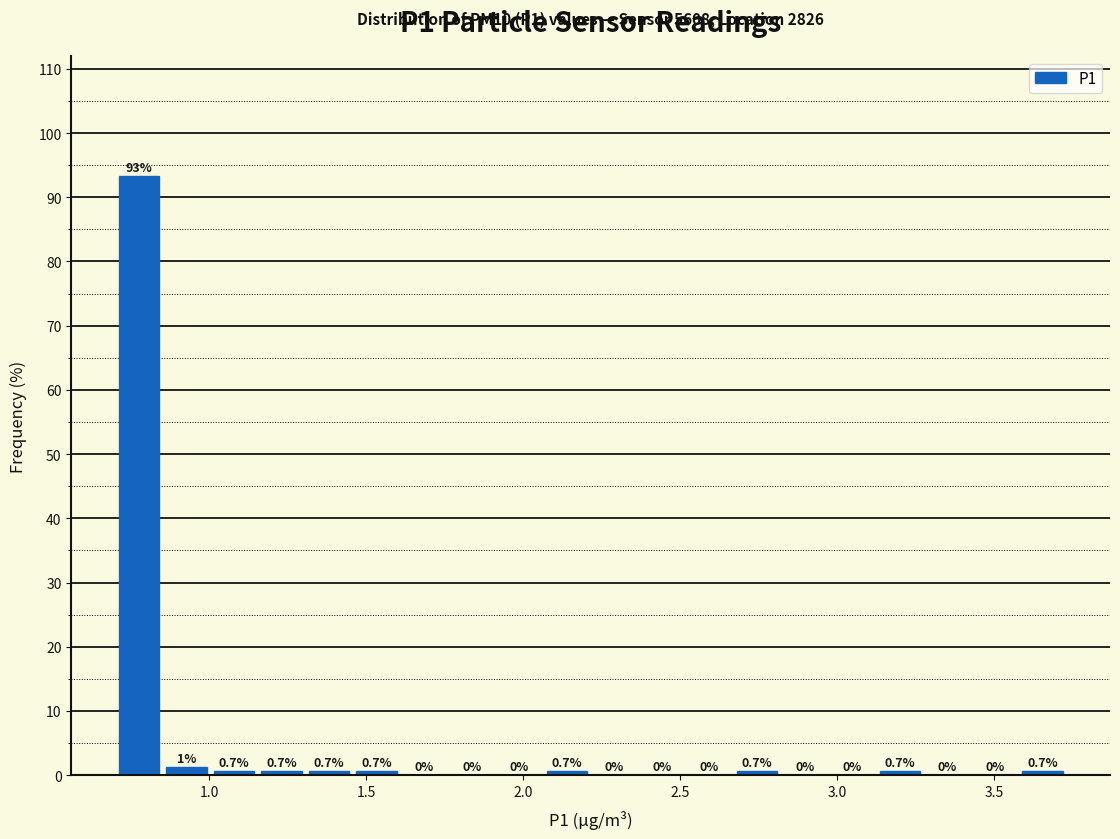

Read against the x-axis, roughly where is the centre of the tallest bar?

0.80